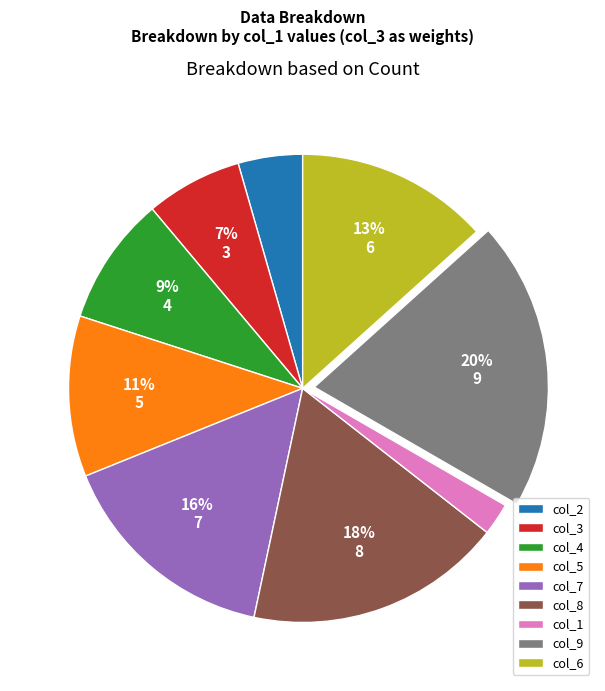

How many slices are in this pie chart?

9